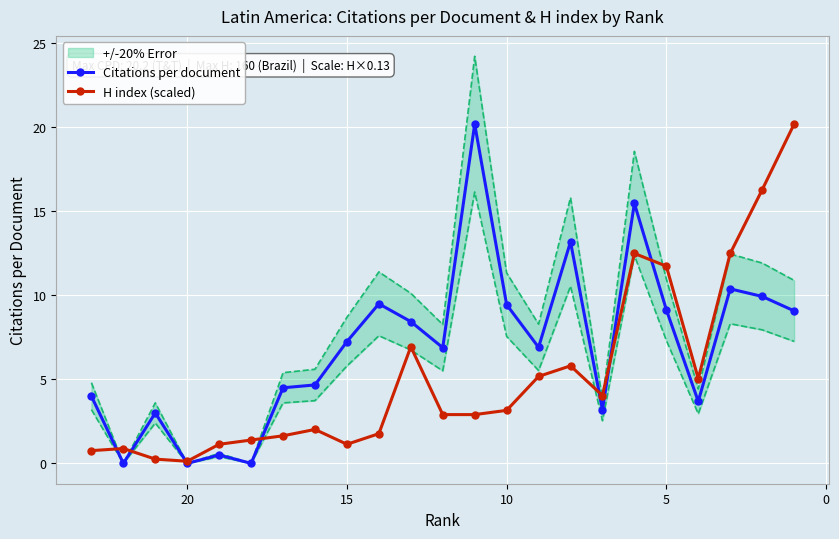

What is the difference between the second highest and second lowest values in the H index (scaled) series?

16.0